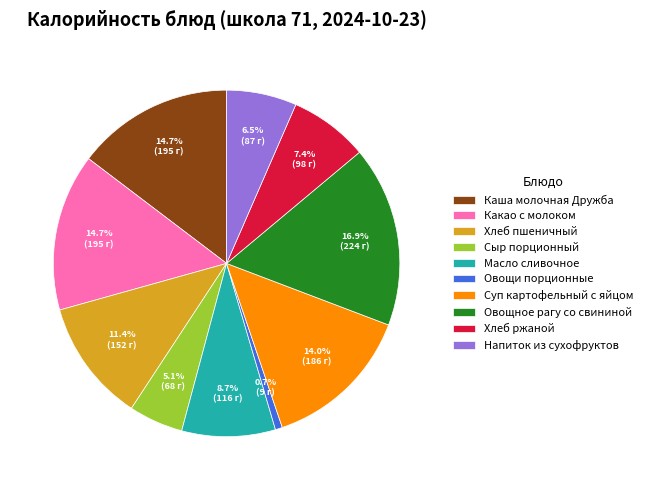

Count the number of slices in the pie.

10